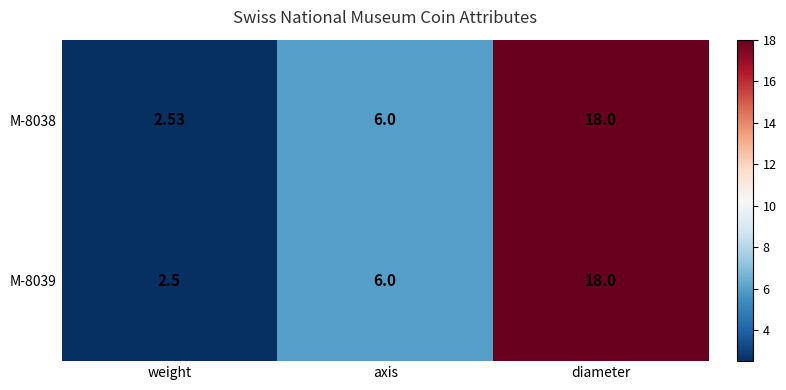

At which category is the sum across all series the highest?

diameter